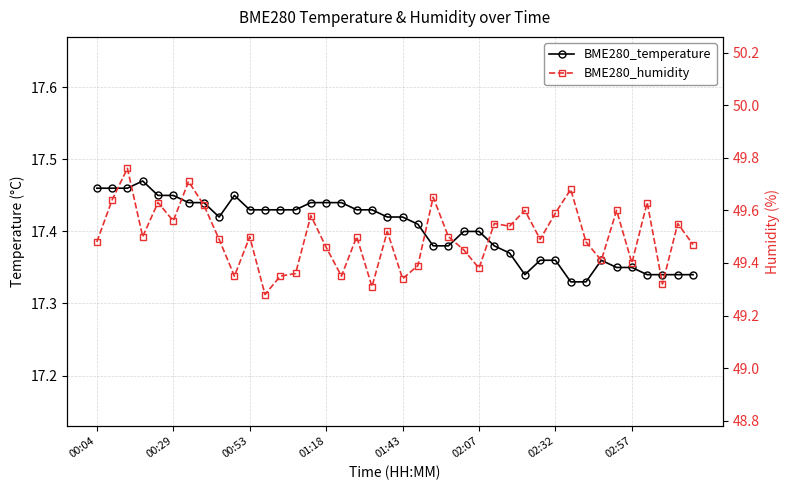

What is the sum of all BME280_humidity values?

1980.0